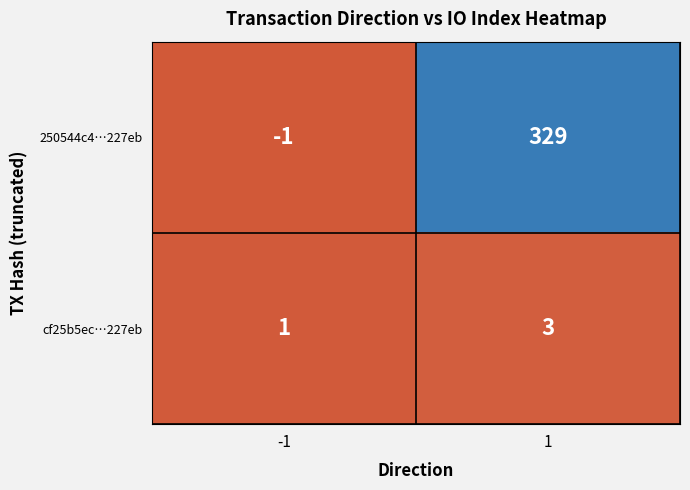

What value does the cf25b5ec…227eb series have at 1?

3